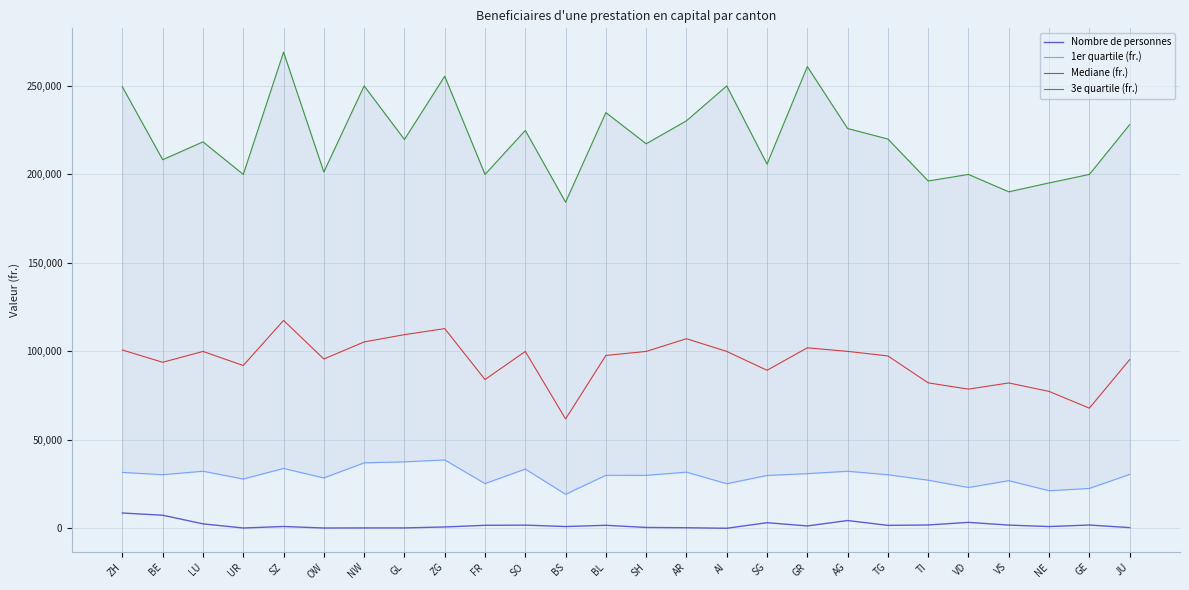

At how many categories does at least one series exceed 127955?

26